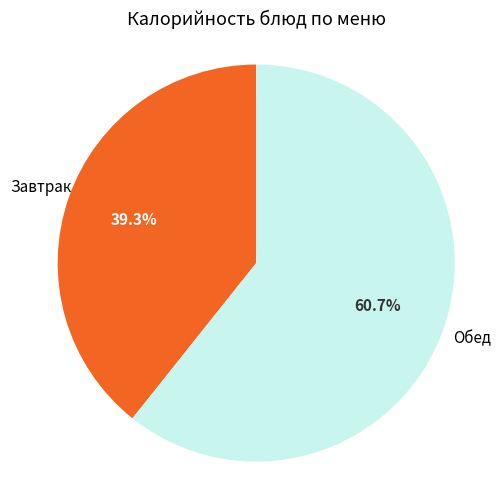

Does any single category account for the majority?

Yes